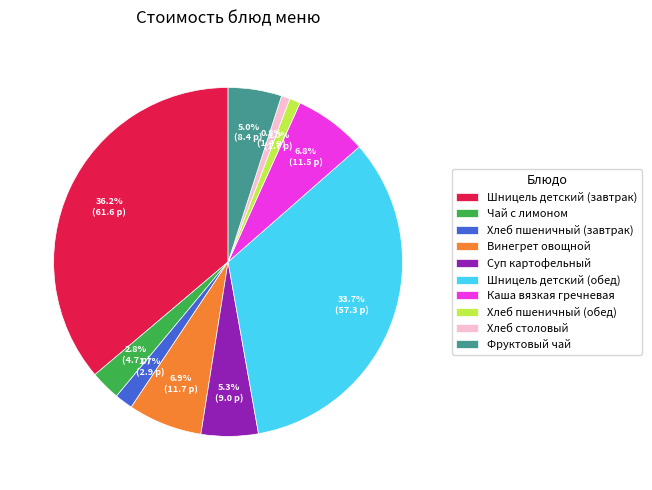

To the nearest percent, what is the average slice percentage?

10%